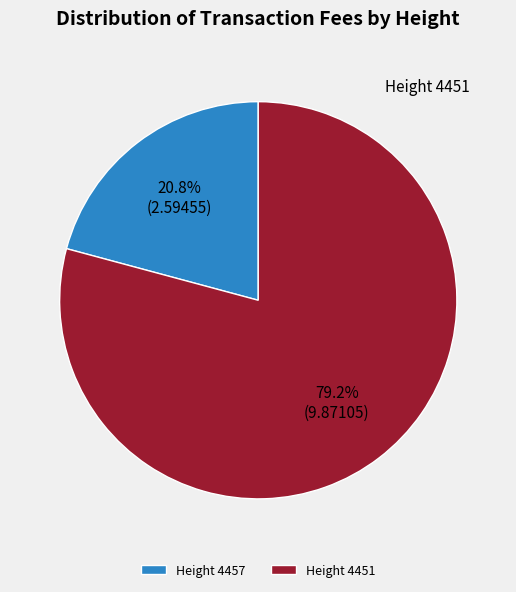

Rank the categories by value from lowest to highest.

Height 4457, Height 4451